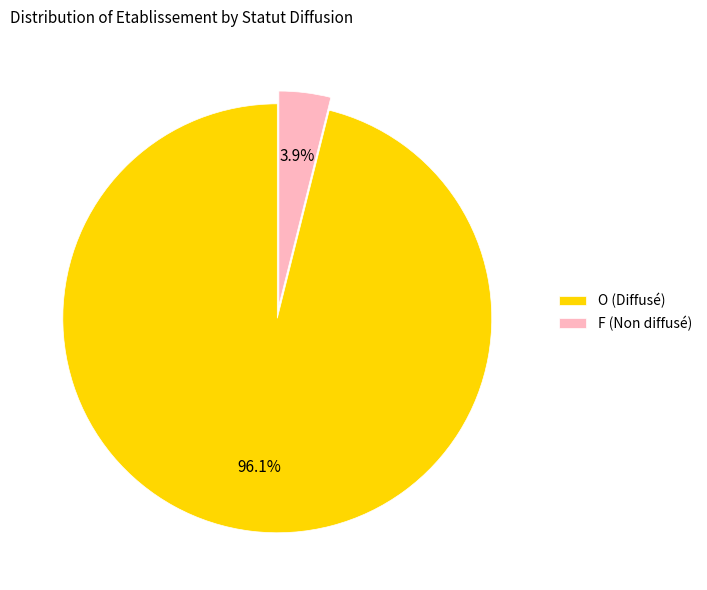

Between O (Diffusé) and F (Non diffusé), which is larger?

O (Diffusé)